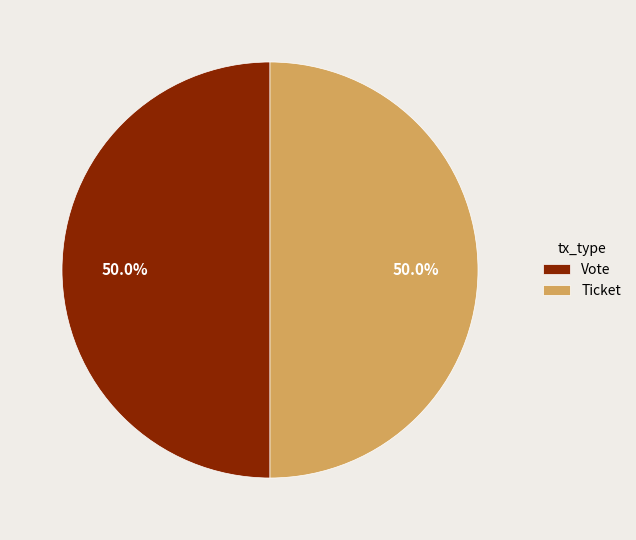

What percentage do Vote and Ticket together represent?

100.0%